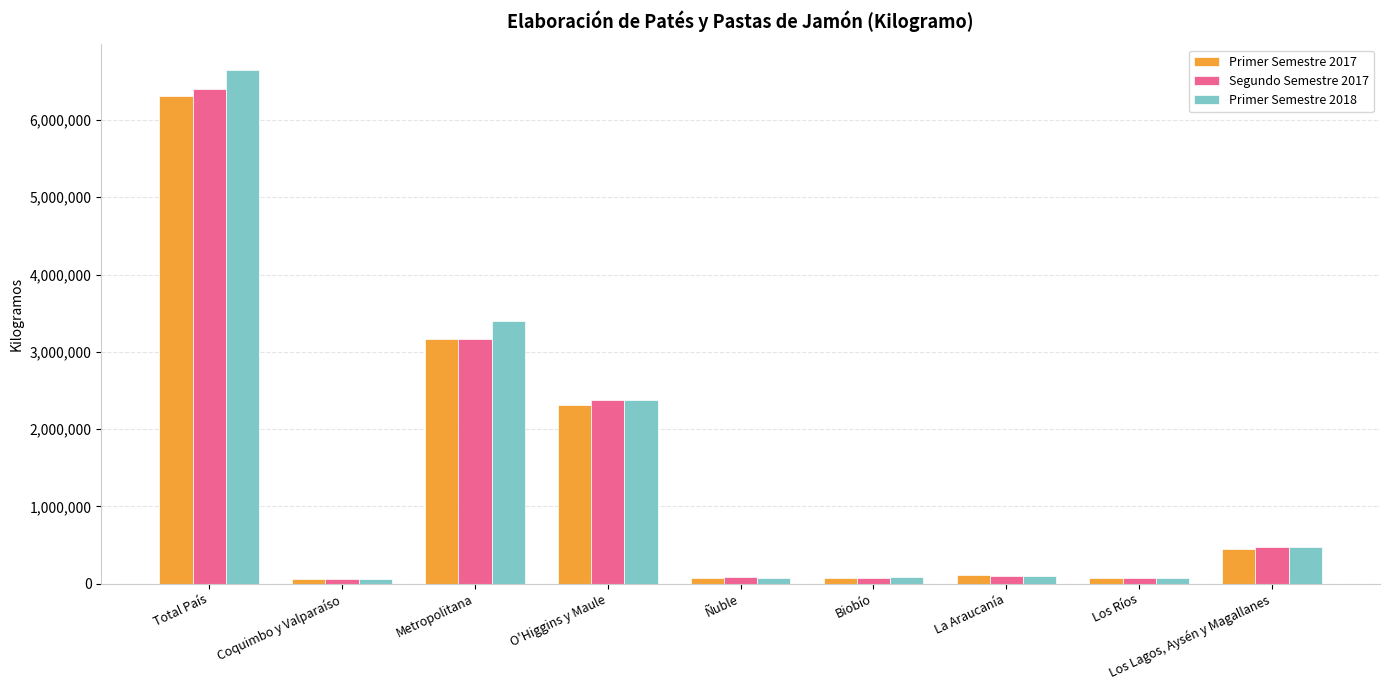

What is the maximum value for Primer Semestre 2017?

6304155